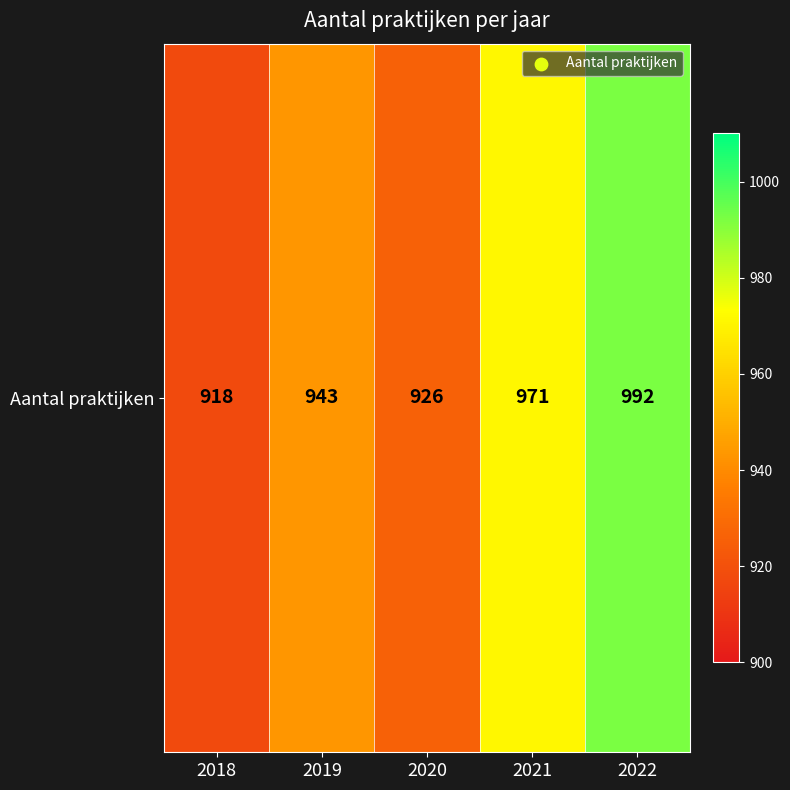

The value at 2020 is 926. True or false?

True